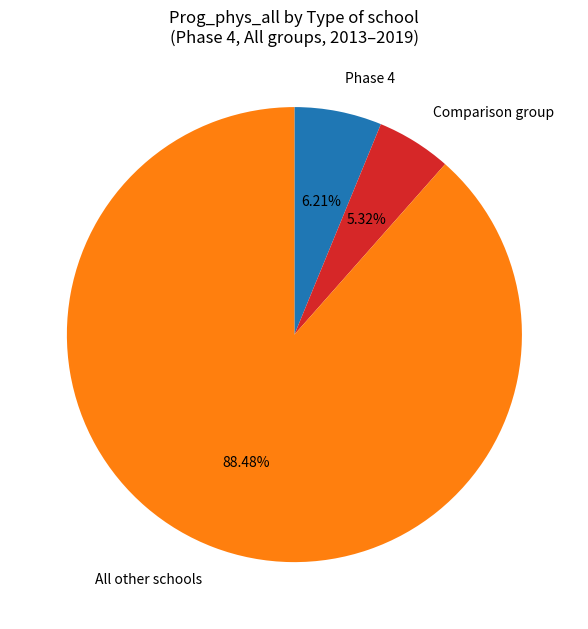

How many slices are in this pie chart?

3